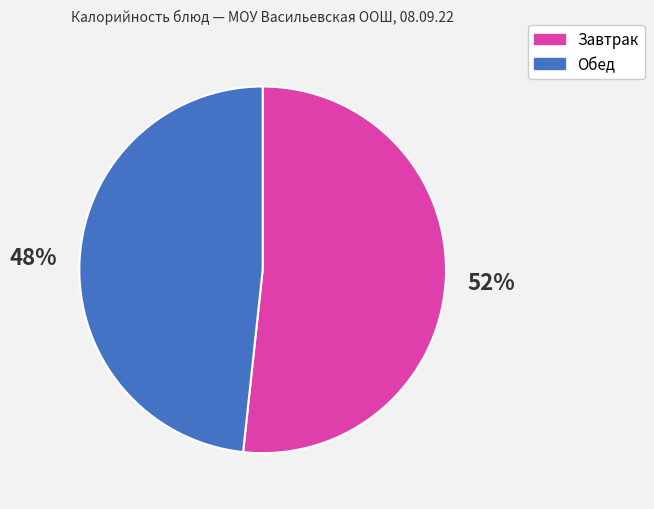

To the nearest percent, what is the combined percentage of Завтрак and Обед?

100%